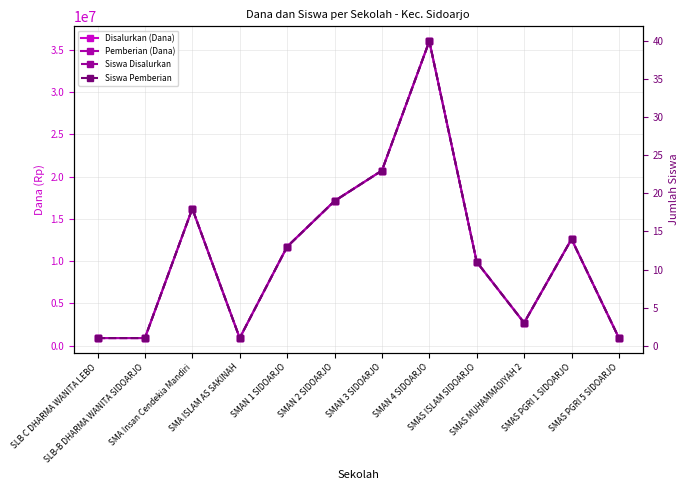

Which has a higher value, SLB-B DHARMA WANITA SIDOARJO or SLB C DHARMA WANITA LEBO?

SLB-B DHARMA WANITA SIDOARJO